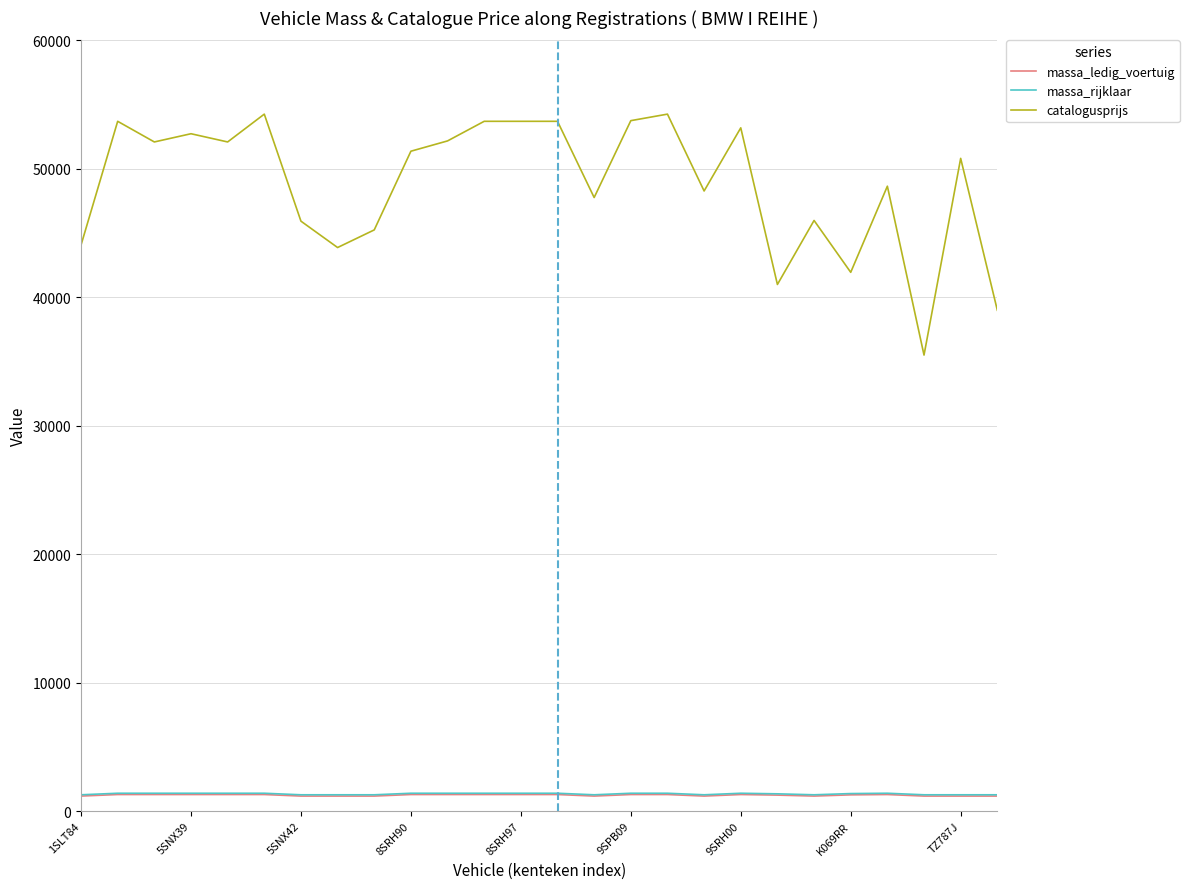

What is the greatest value displayed?

54257